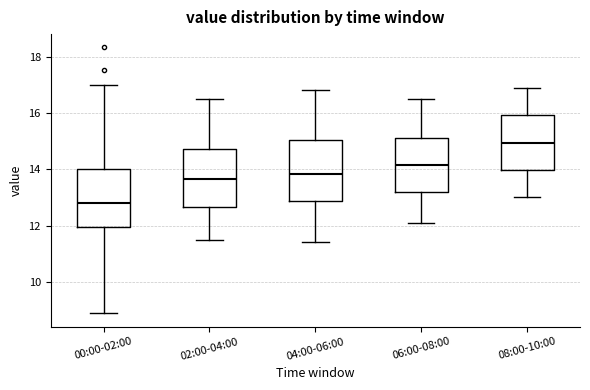

Which box's median line is the lowest?

00:00-02:00